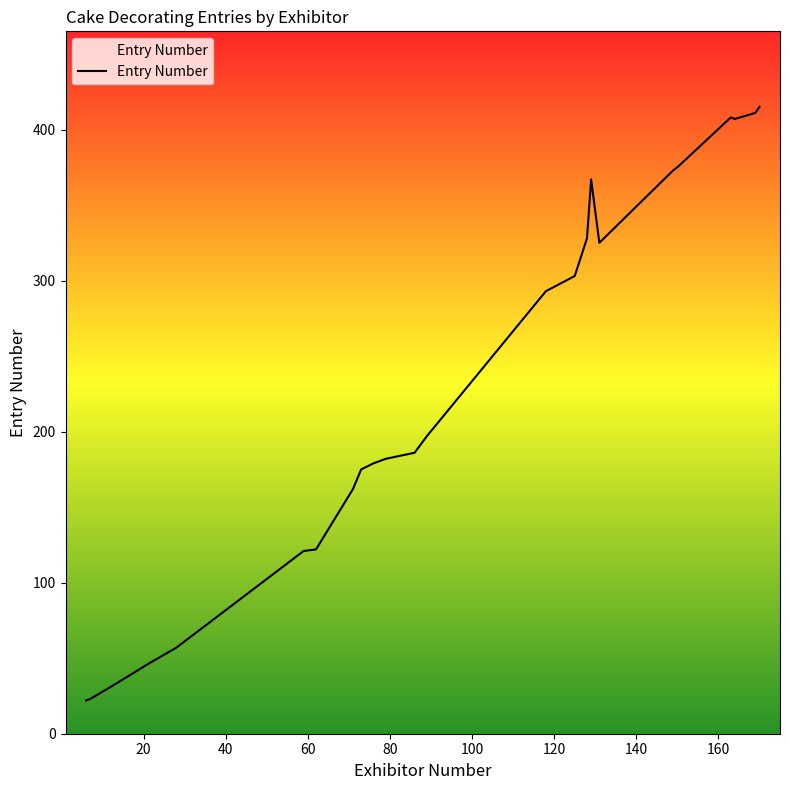

What is the smallest value displayed?

22